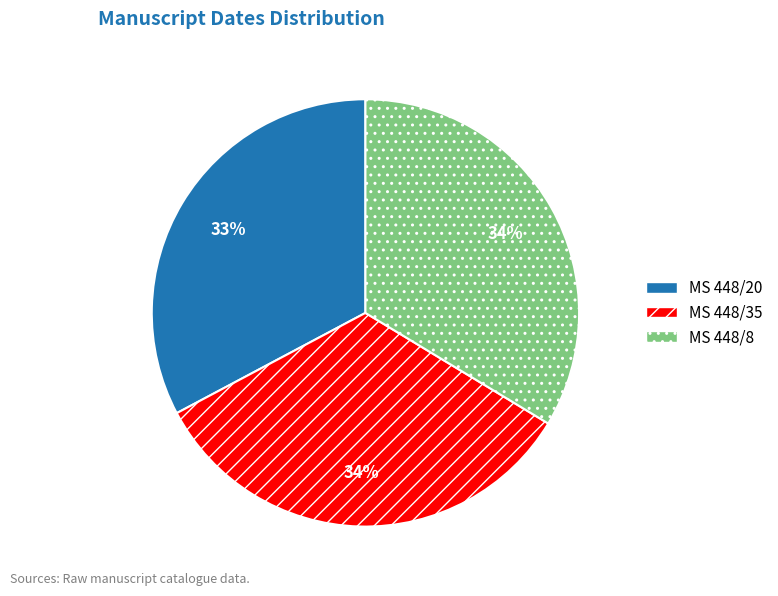

Which slice is the smallest?

MS 448/20